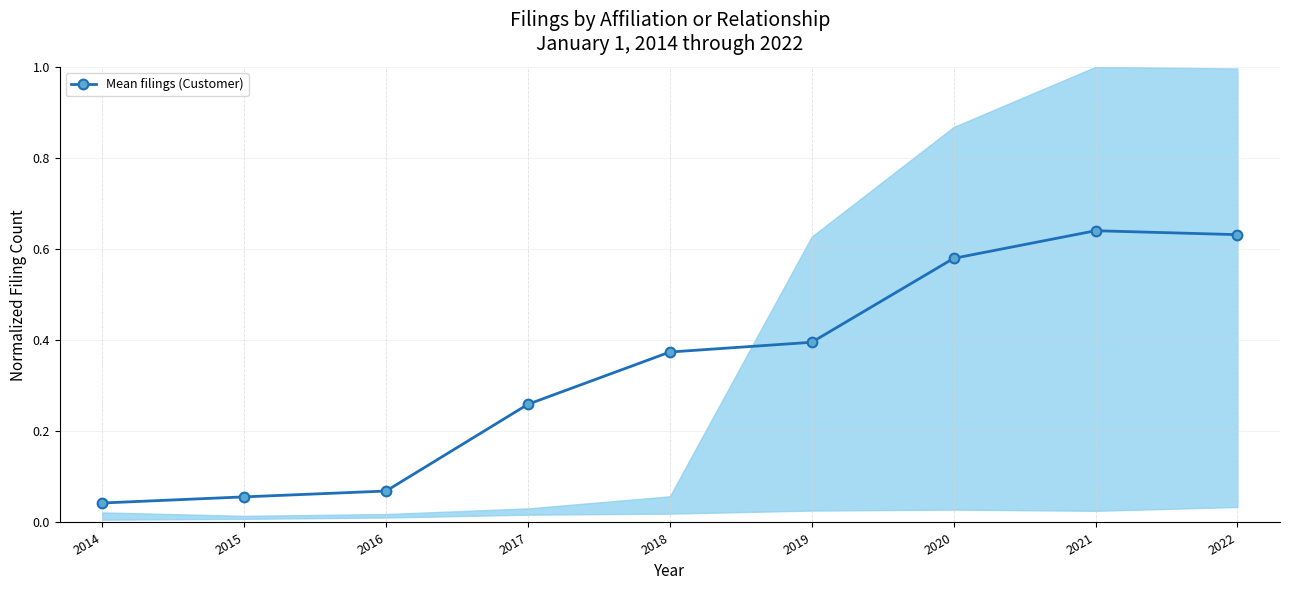

Reading left to right, transcribe all the data shown in this chart.

2014=0.0	2015=0.1	2016=0.1	2017=0.3	2018=0.4	2019=0.4	2020=0.6	2021=0.6	2022=0.6